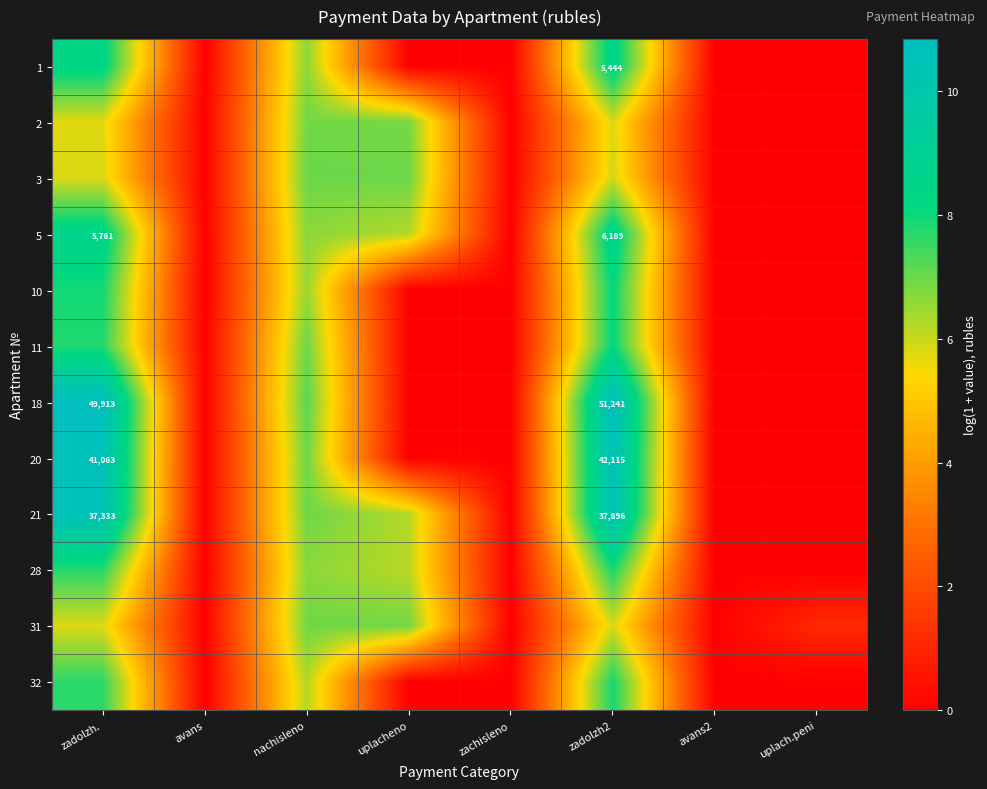

How many categories are shown in the chart?

8